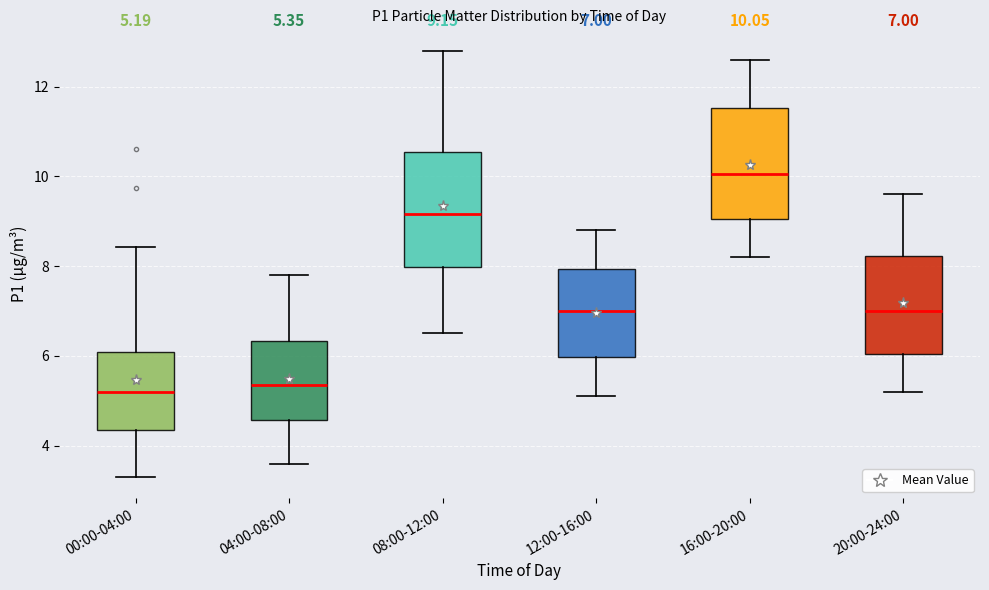

Which box has the highest median line?

16:00-20:00